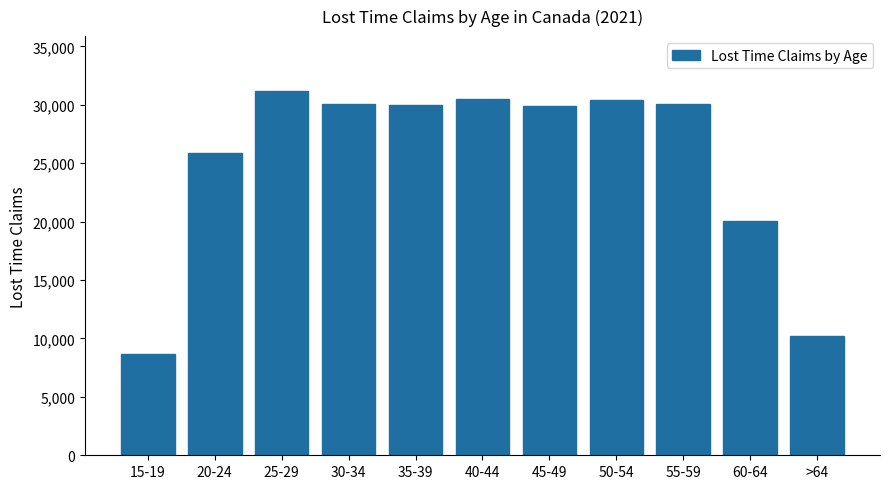

What is the approximate value at 30-34, to the nearest 50?

30100